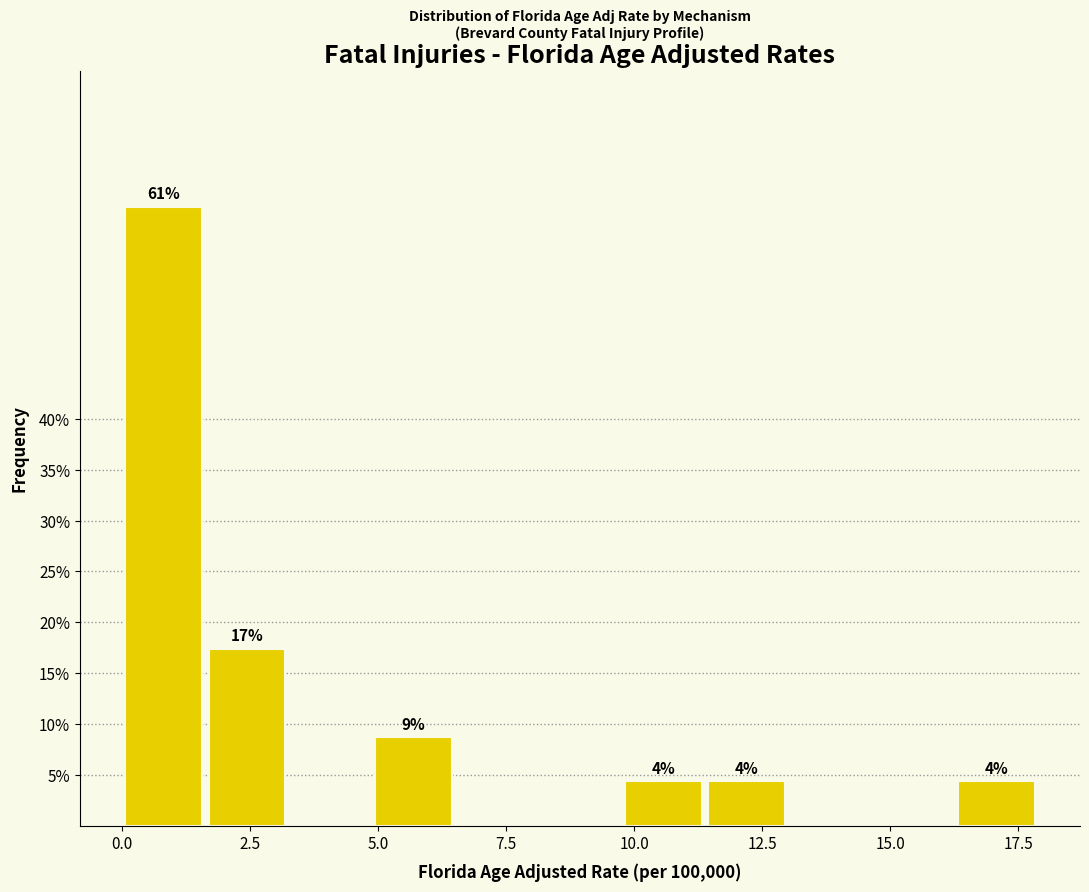

Read against the x-axis, roughly where is the centre of the tallest bar?

1.0